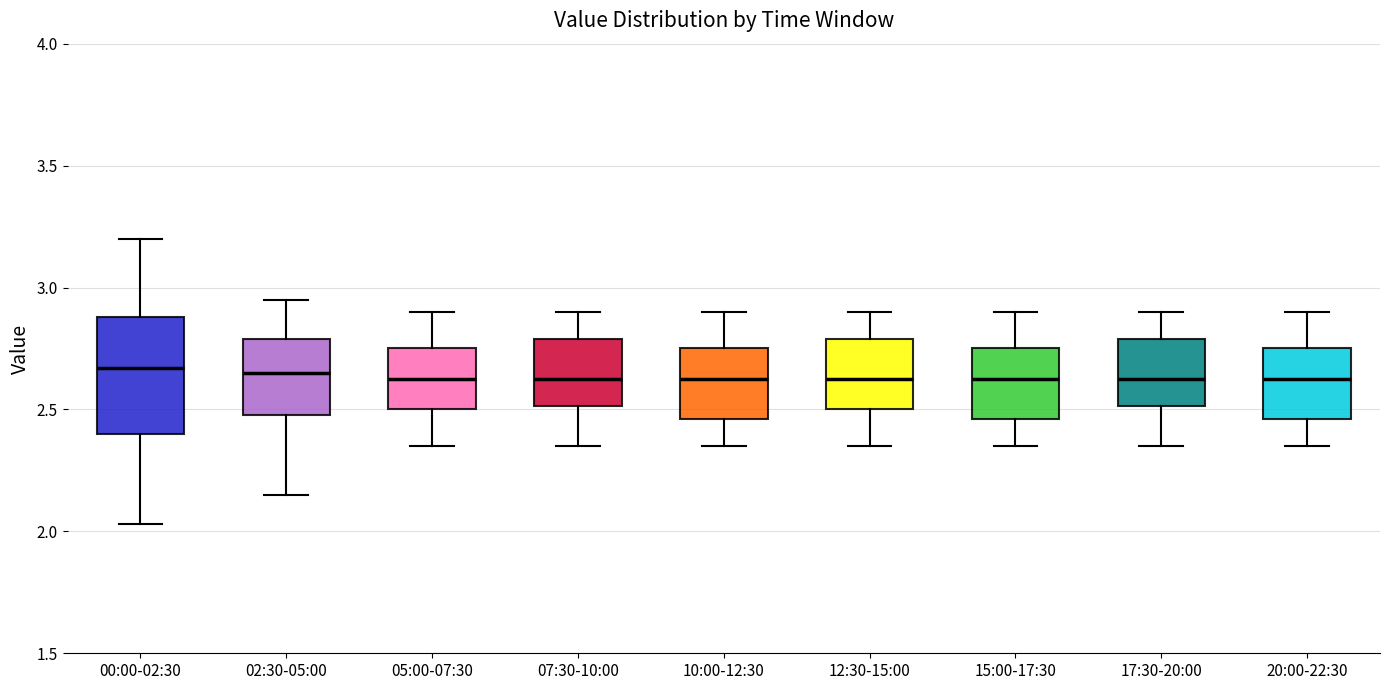

Where is the lower edge of the box for 15:00-17:30 on the y-axis? The values are not printed on the chart, so give them approximately, as read against the axis.

2.45